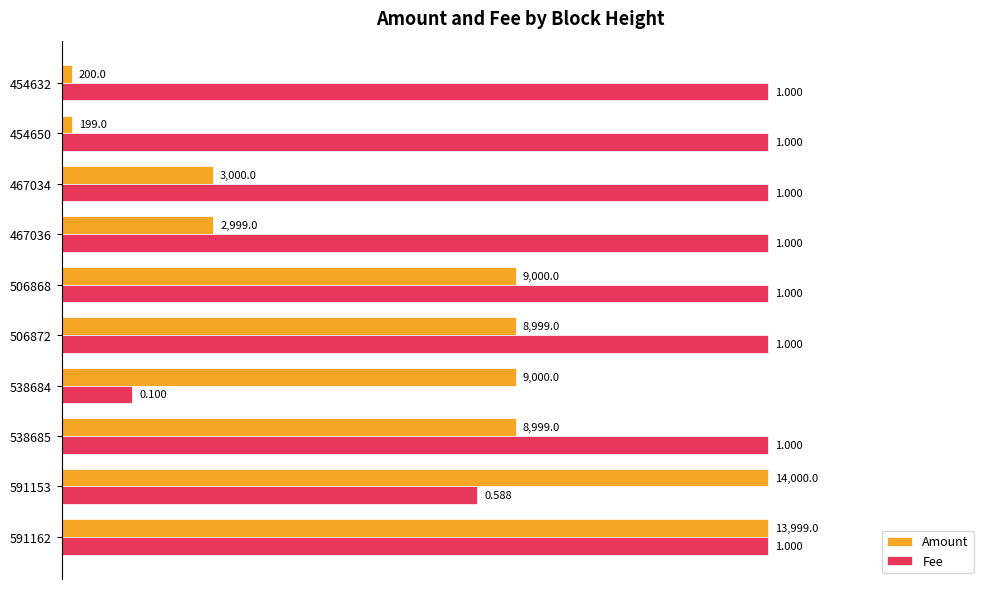

What are all the series names shown in the legend?

Amount, Fee